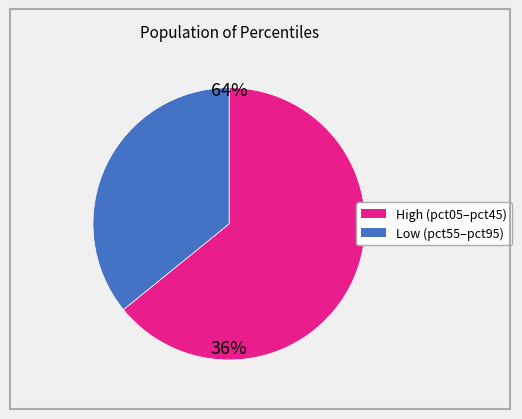

Does any single category account for the majority?

Yes